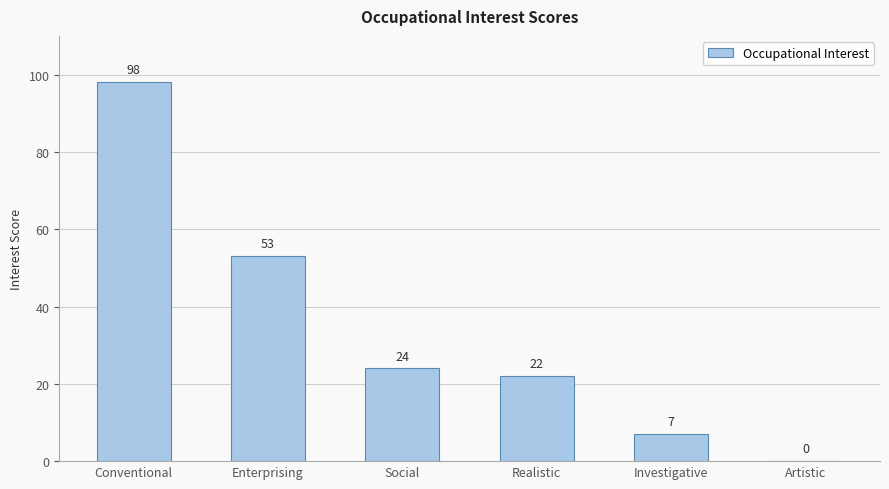

Reading left to right, transcribe all the data shown in this chart.

98	53	24	22	7	0